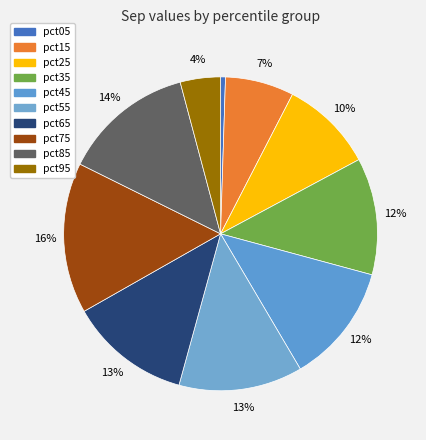

What percentage is NOT represented by pct25?

90.4%